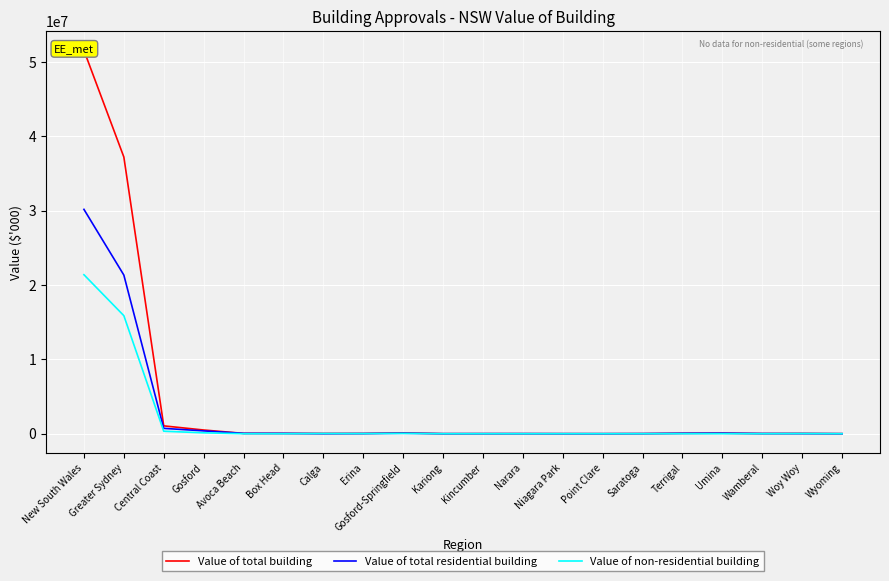

Is the value of Value of non-residential building at New South Wales greater than the value of Value of total residential building at Wyoming?

Yes